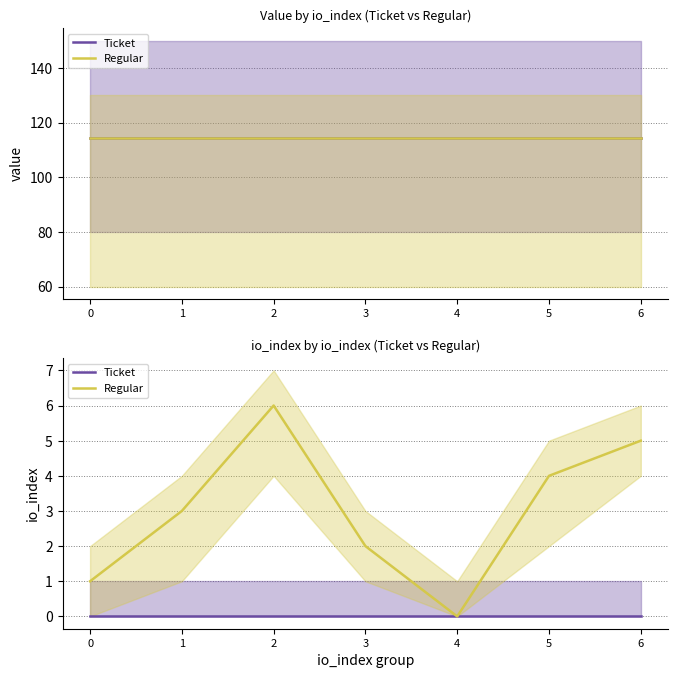

True or false: Ticket has more than 2 points higher than both neighbors.

False